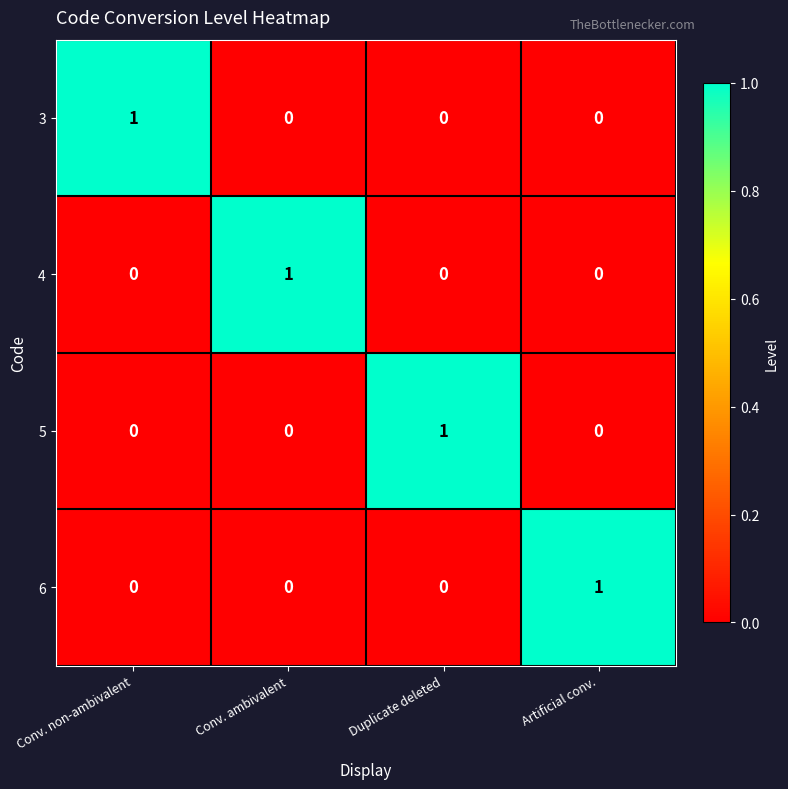

How many series are shown in this chart?

4